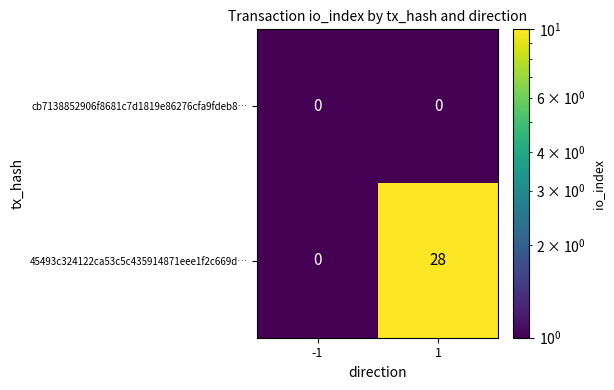

At how many categories does at least one series exceed 21?

1